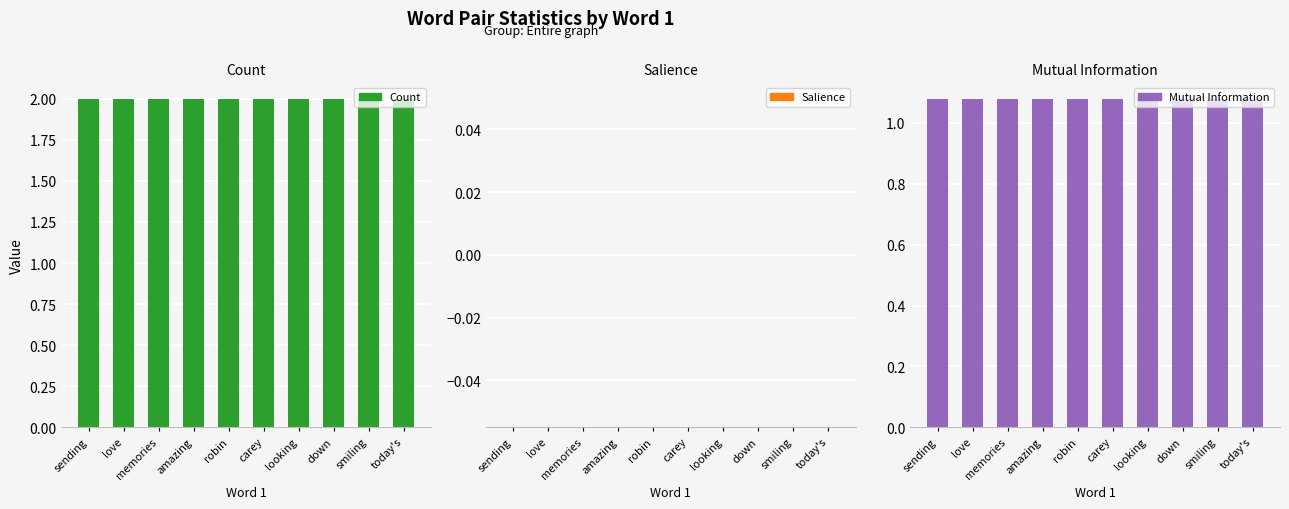

List the series in order of their overall mean, highest first.

Count, Mutual Information, Salience